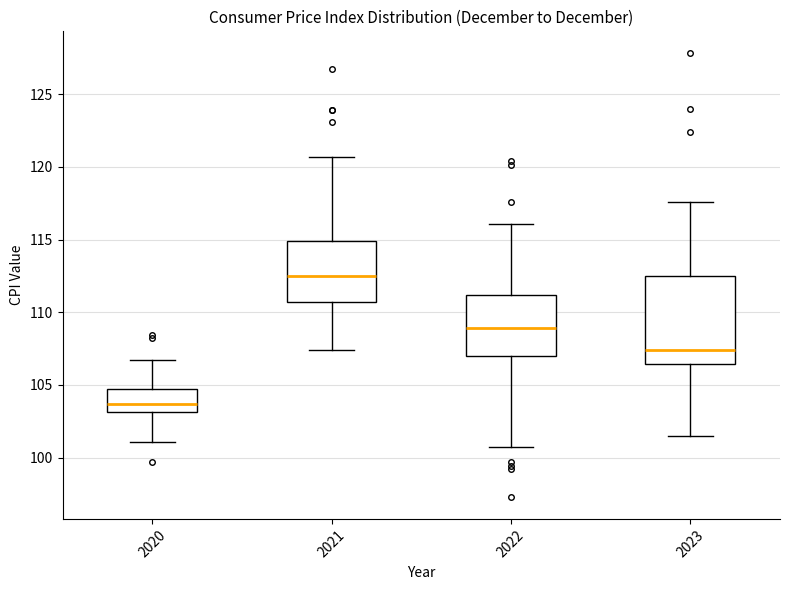

Reading left to right, transcribe this box plot: for each box, give where its median line is, the range the box spans, and where its two whiskers end, as read against the y-axis. The values are not printed on the chart, so give them approximately, as read against the axis.

2020: median 103.5, box 103.0 to 104.5, whiskers 101.0 to 106.5
2021: median 112.5, box 110.5 to 115.0, whiskers 107.5 to 120.5
2022: median 109.0, box 107.0 to 111.0, whiskers 100.5 to 116.0
2023: median 107.5, box 106.5 to 112.5, whiskers 101.5 to 117.5